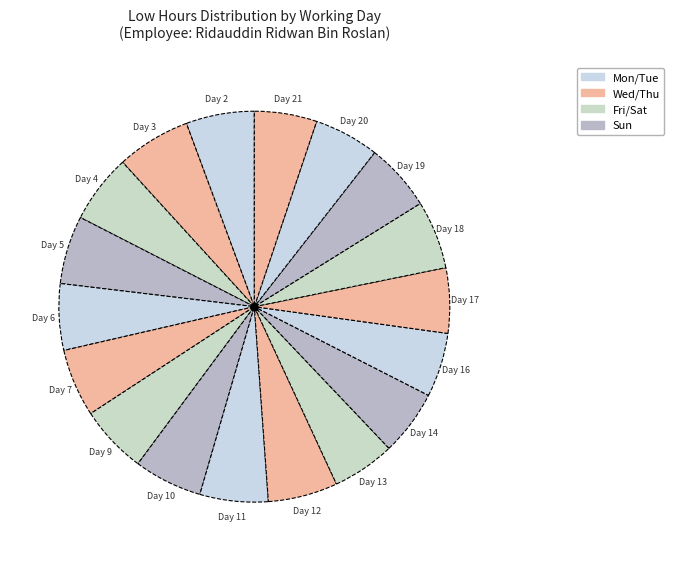

True or false: Day 2 accounts for 1% of the total.

False